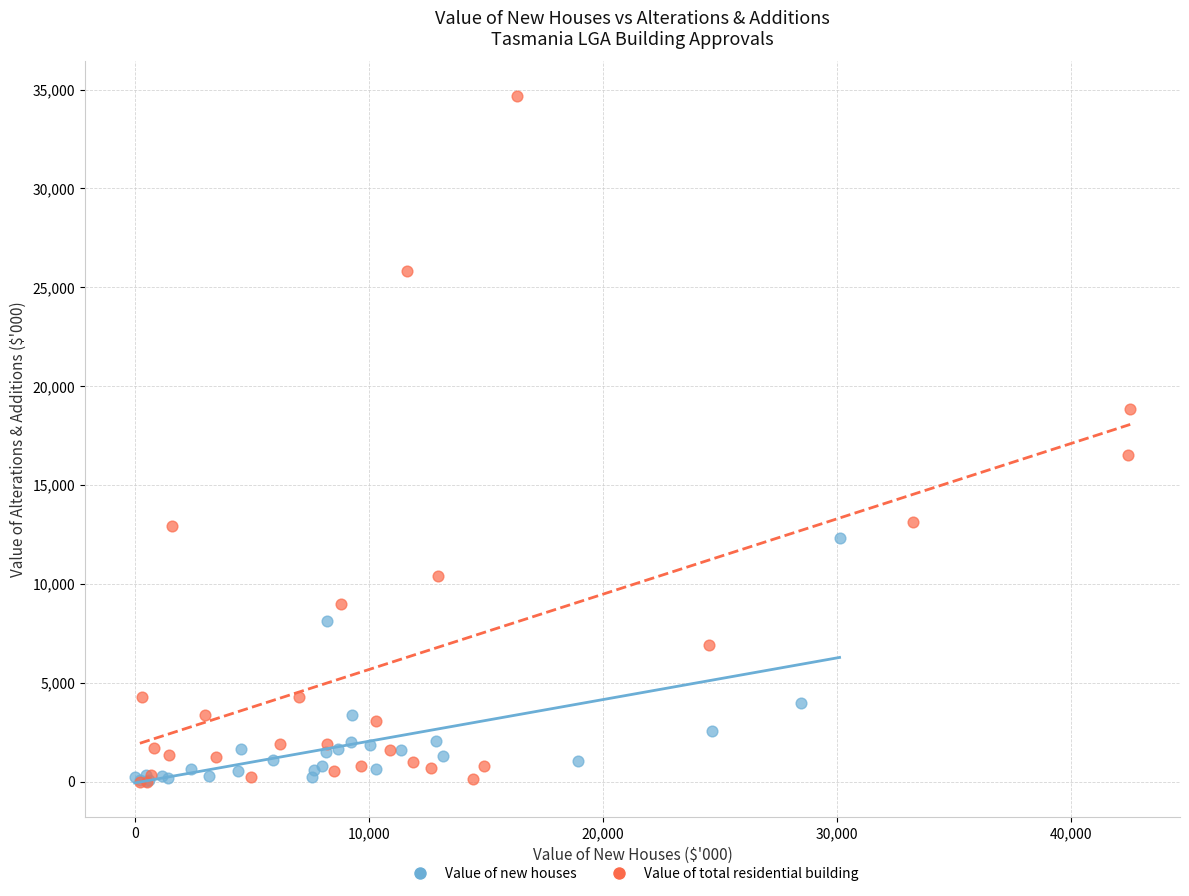

Which series reaches the maximum Y coordinate?

Value of total residential building